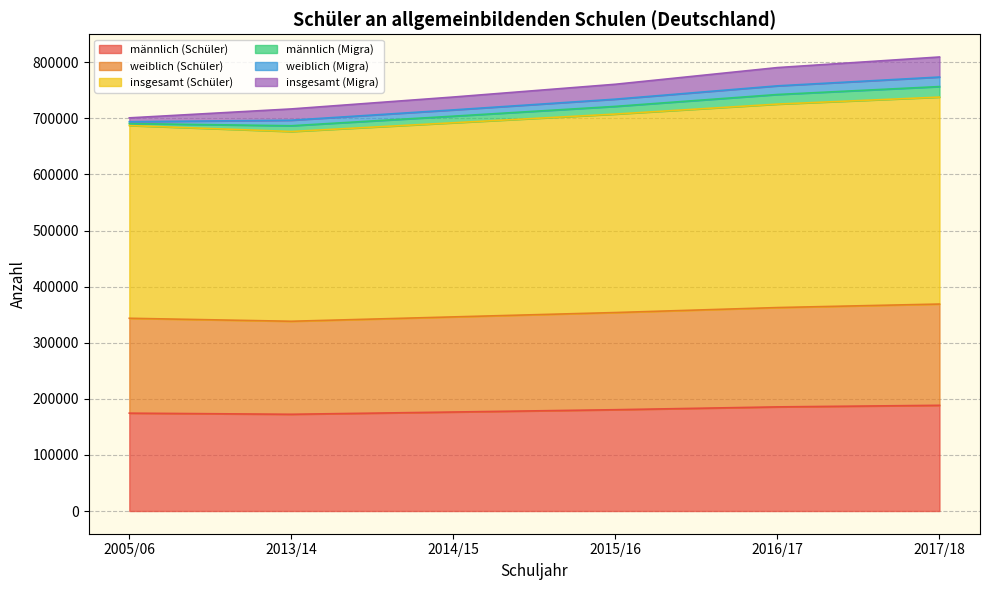

At how many categories does at least one series exceed 360140?

2